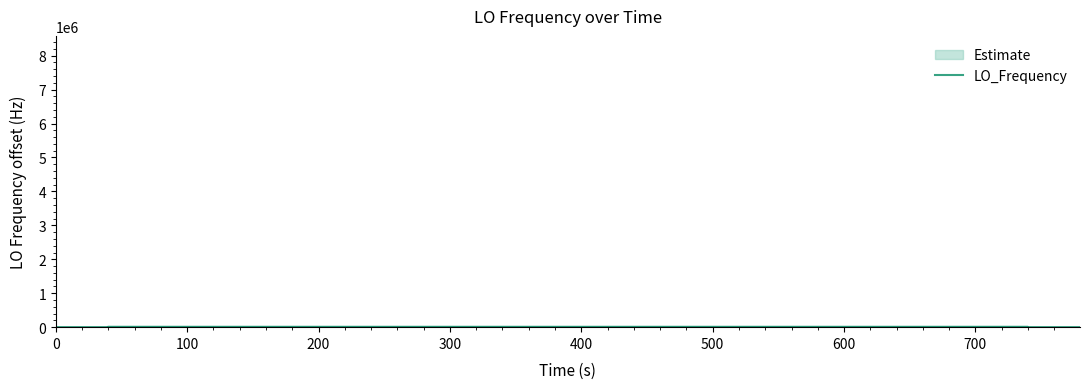

Where does the data first go above 3?

100